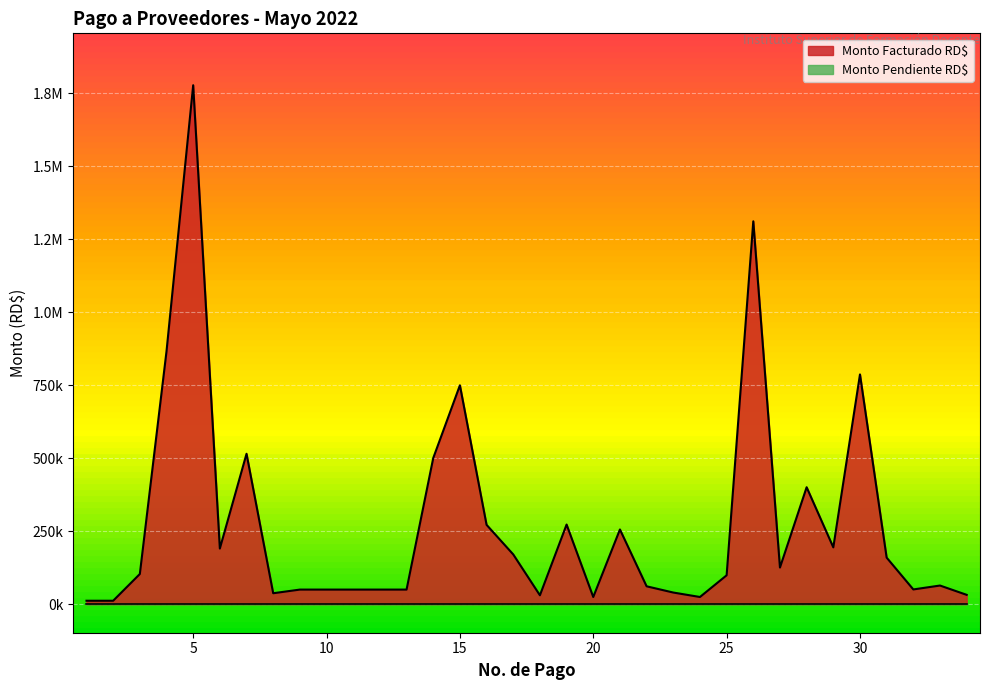

In Monto Pagado RD$, how many points are higher than both neighbors (excluding endpoints)?

9